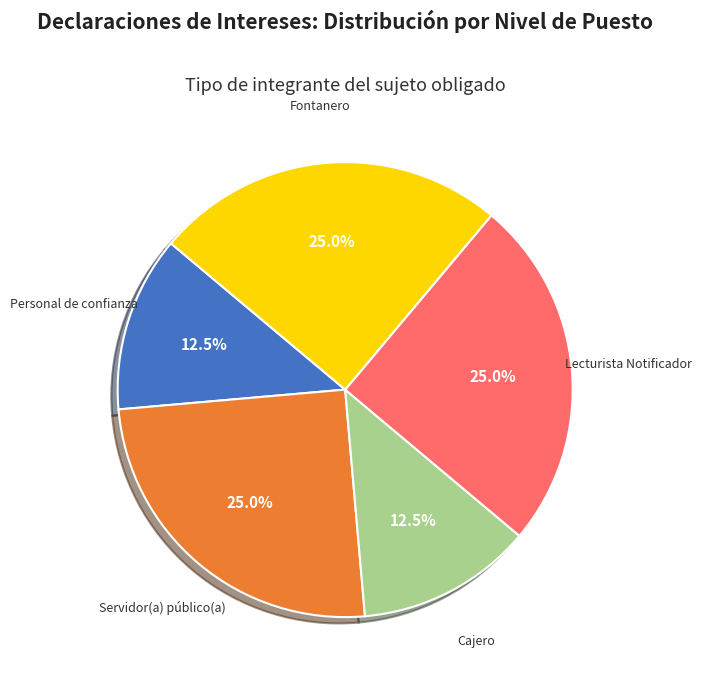

Is Personal de confianza the majority of the pie?

No